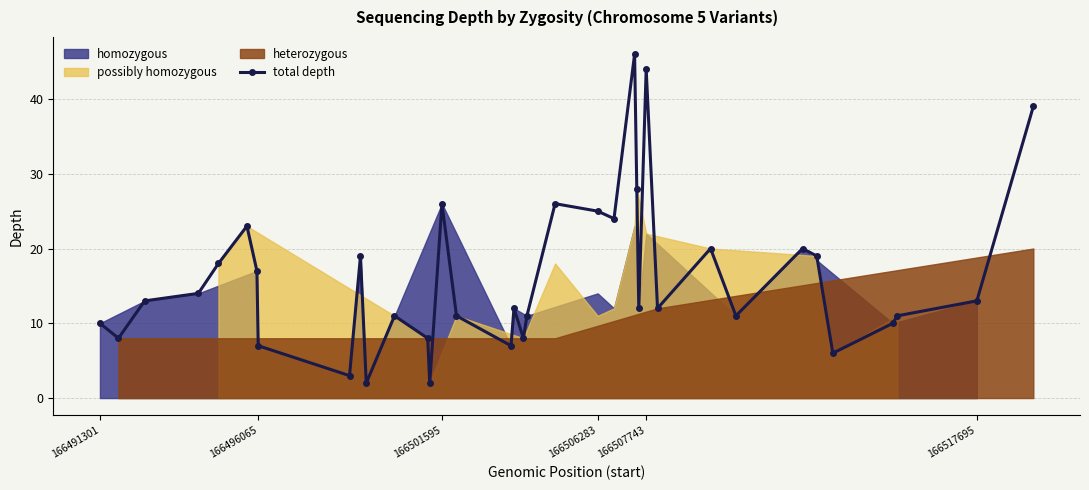

True or false: total depth has more than 0 interior local peaks.

True